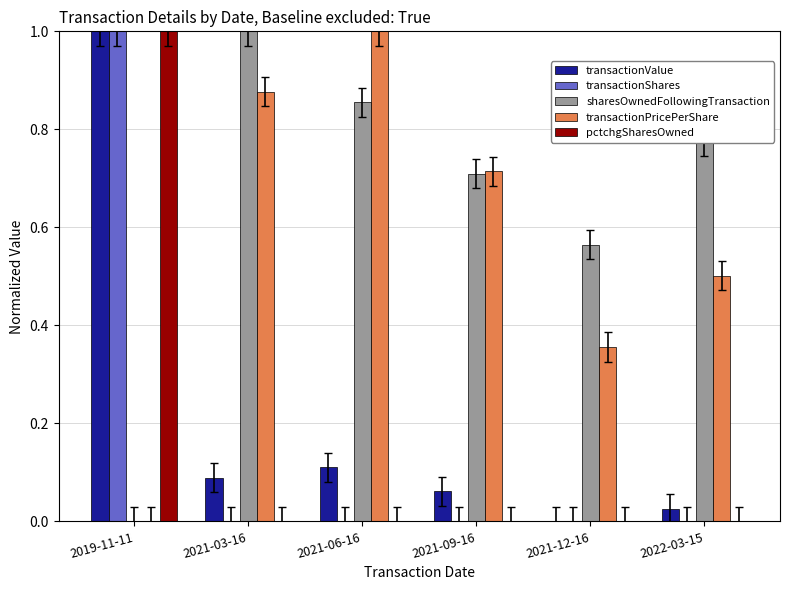

What are all the series names shown in the legend?

transactionValue, transactionShares, sharesOwnedFollowingTransaction, transactionPricePerShare, pctchgSharesOwned